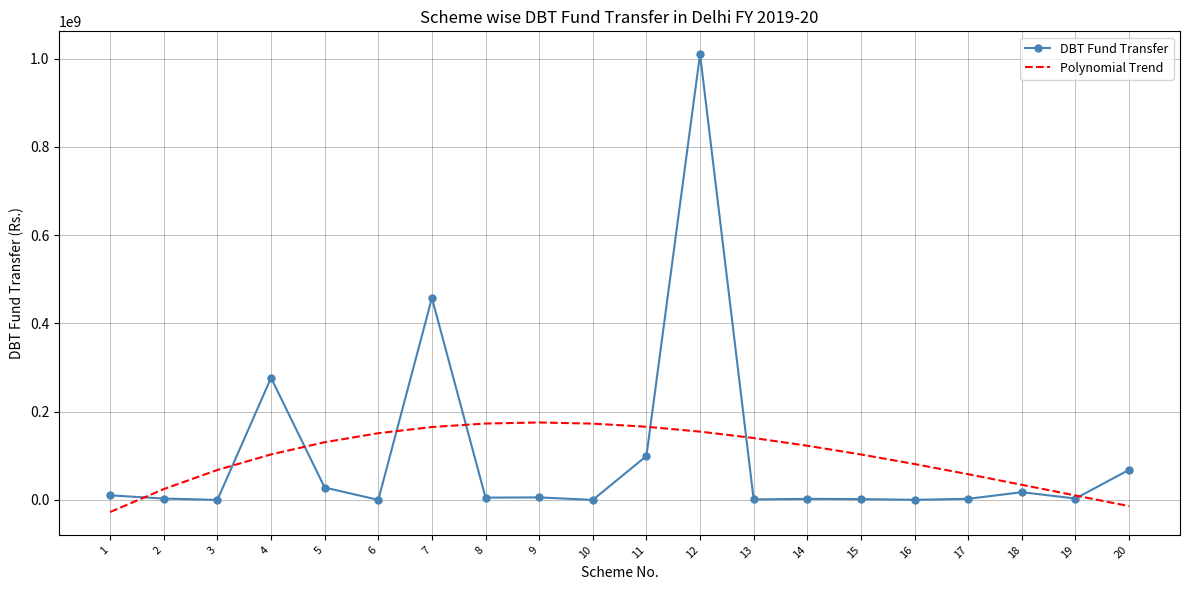

True or false: DBT Fund Transfer and Polynomial Trend intersect in this chart.

True